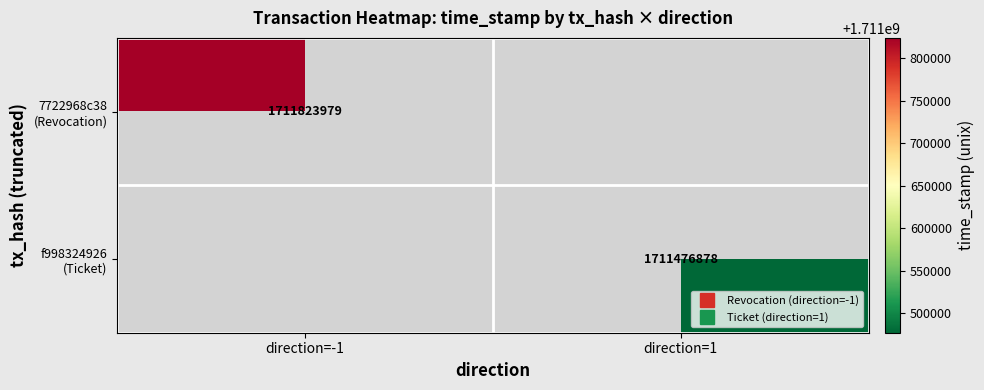

At how many categories does at least one series exceed 401350465?

2